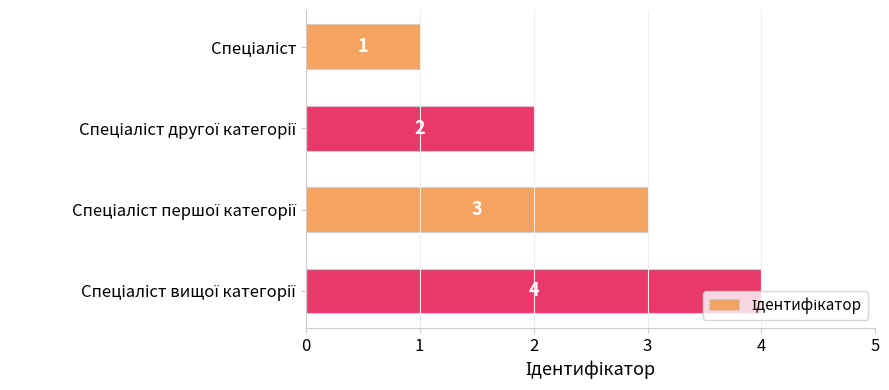

What is the difference between the maximum and minimum values?

3